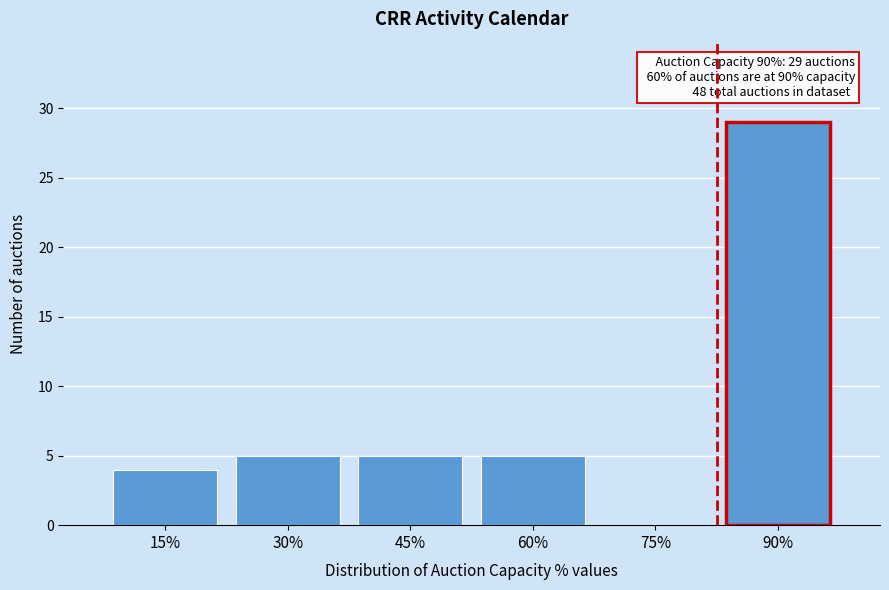

Reading left to right, extract all data points from this chart.

15%=4	30%=5	45%=5	60%=5	75%=0	90%=29